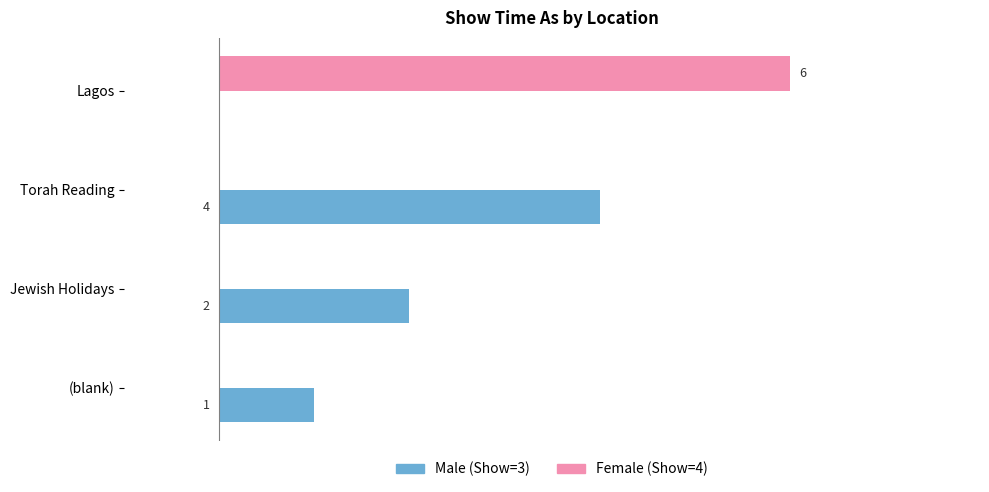

At which category is the sum across all series the highest?

Lagos